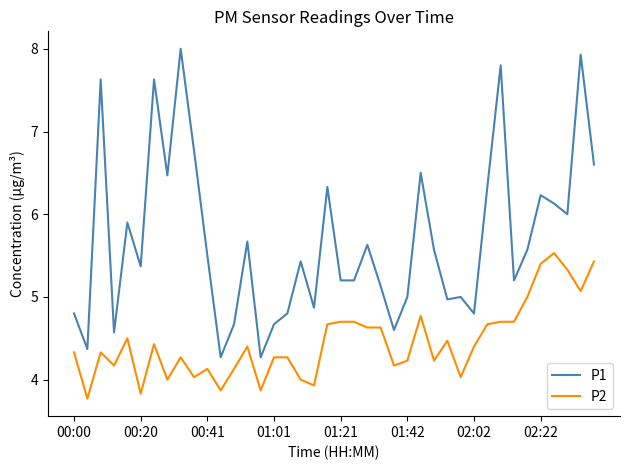

Which series has the widest spread of values?

P1